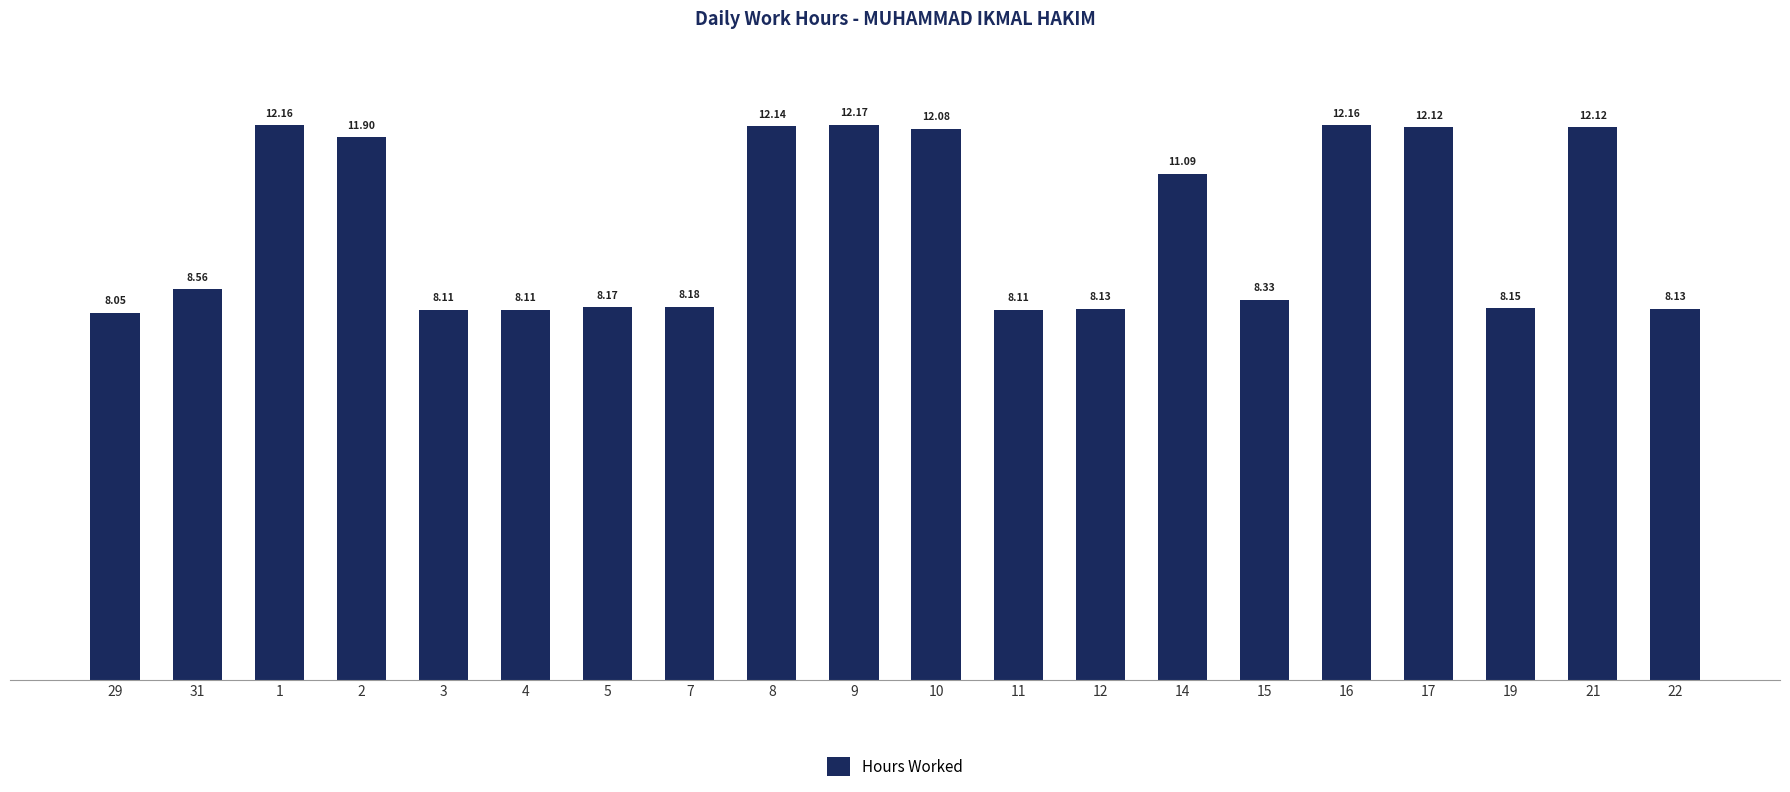

Which has a higher value, 3 or 2?

2